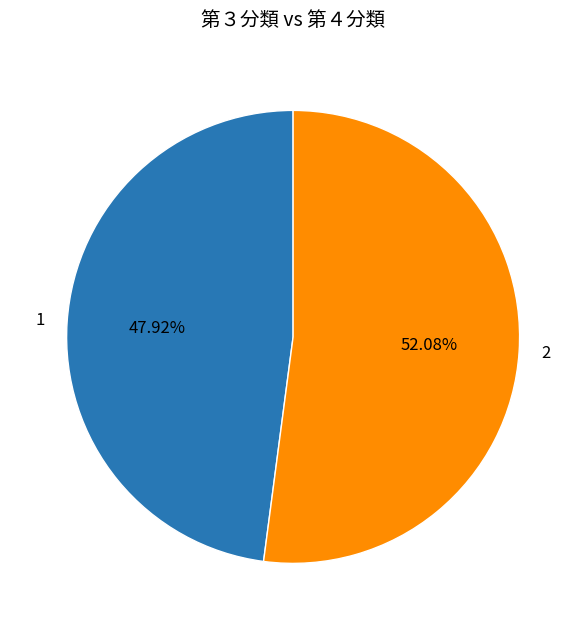

How many segments does this pie chart have?

2